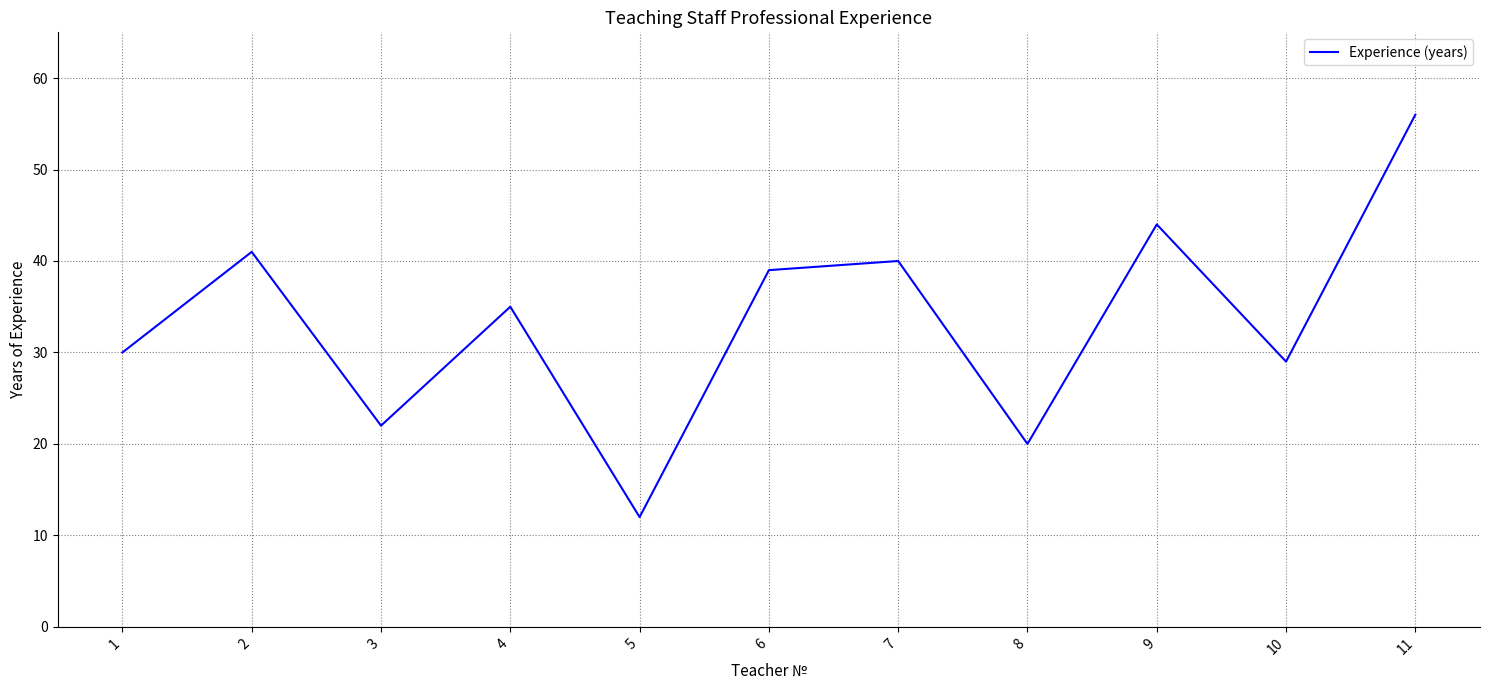

True or false: there are more than 1 points higher than both neighbors.

True